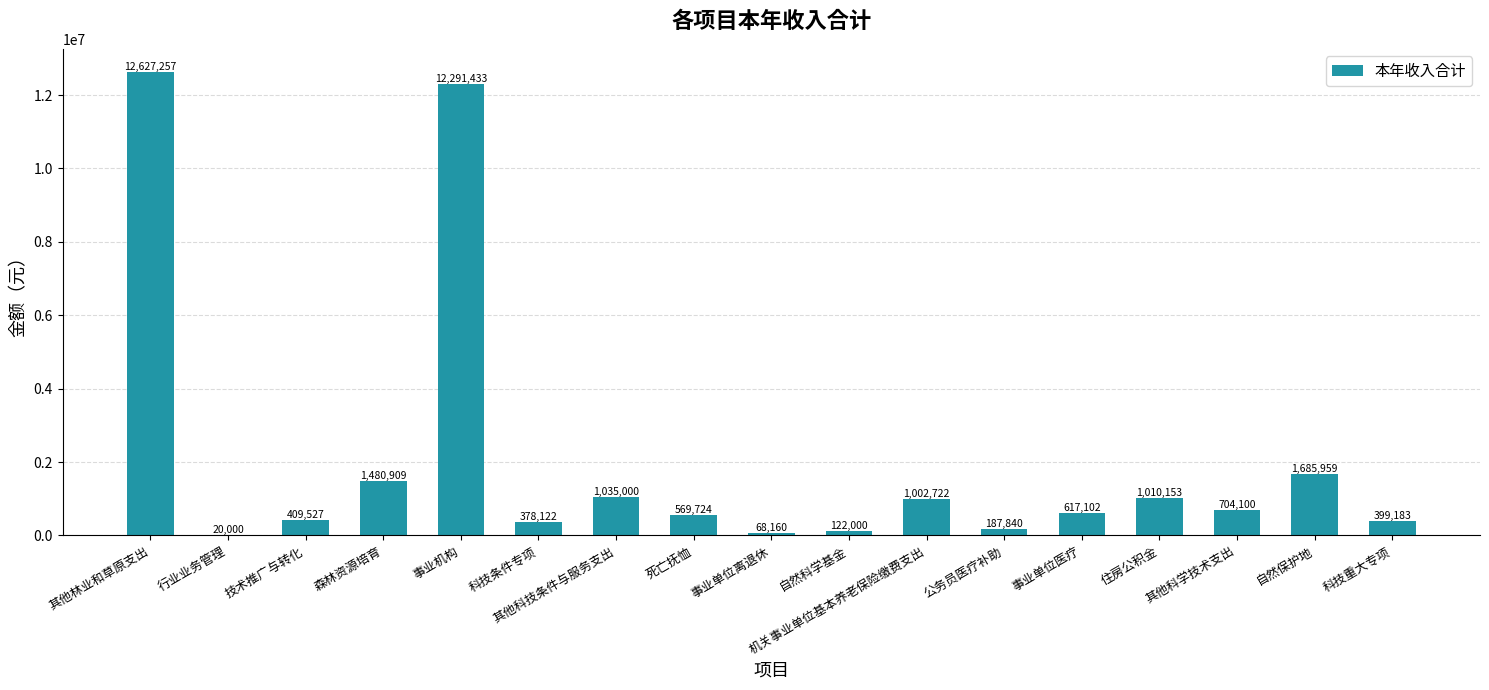

What value does the data have at 死亡抚恤?

569723.6